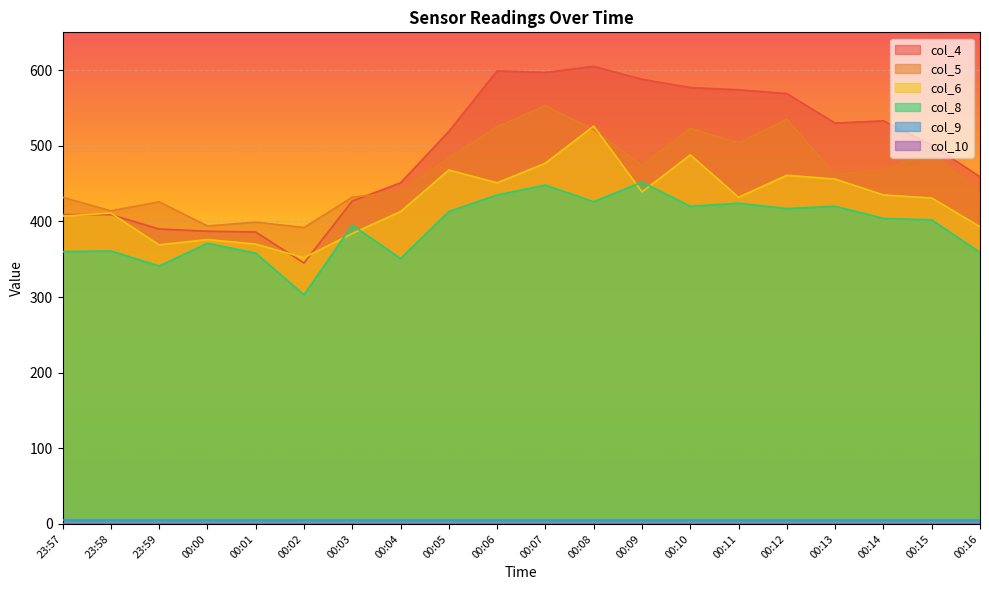

True or false: col_8 and col_4 cross at least once.

False